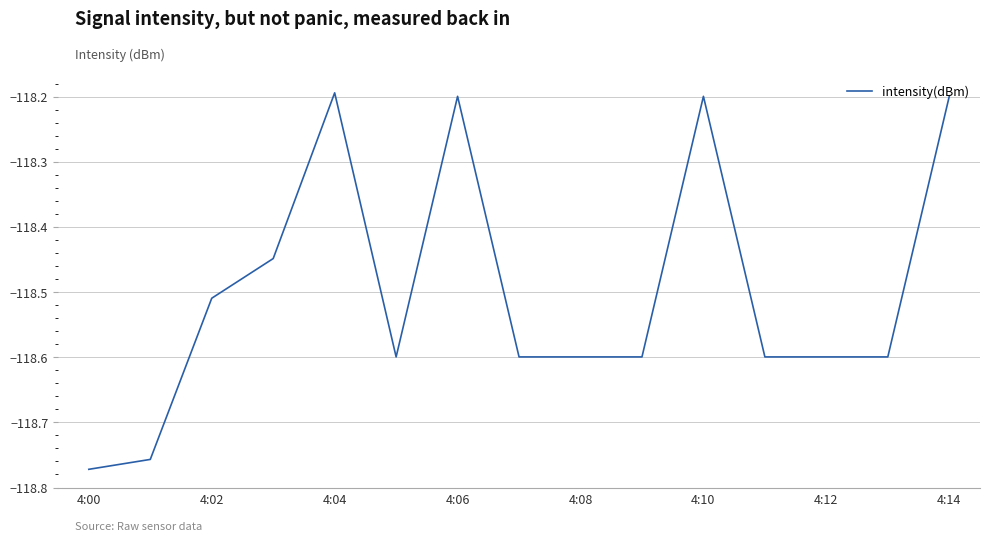

What is the difference between the maximum and minimum values?

0.6